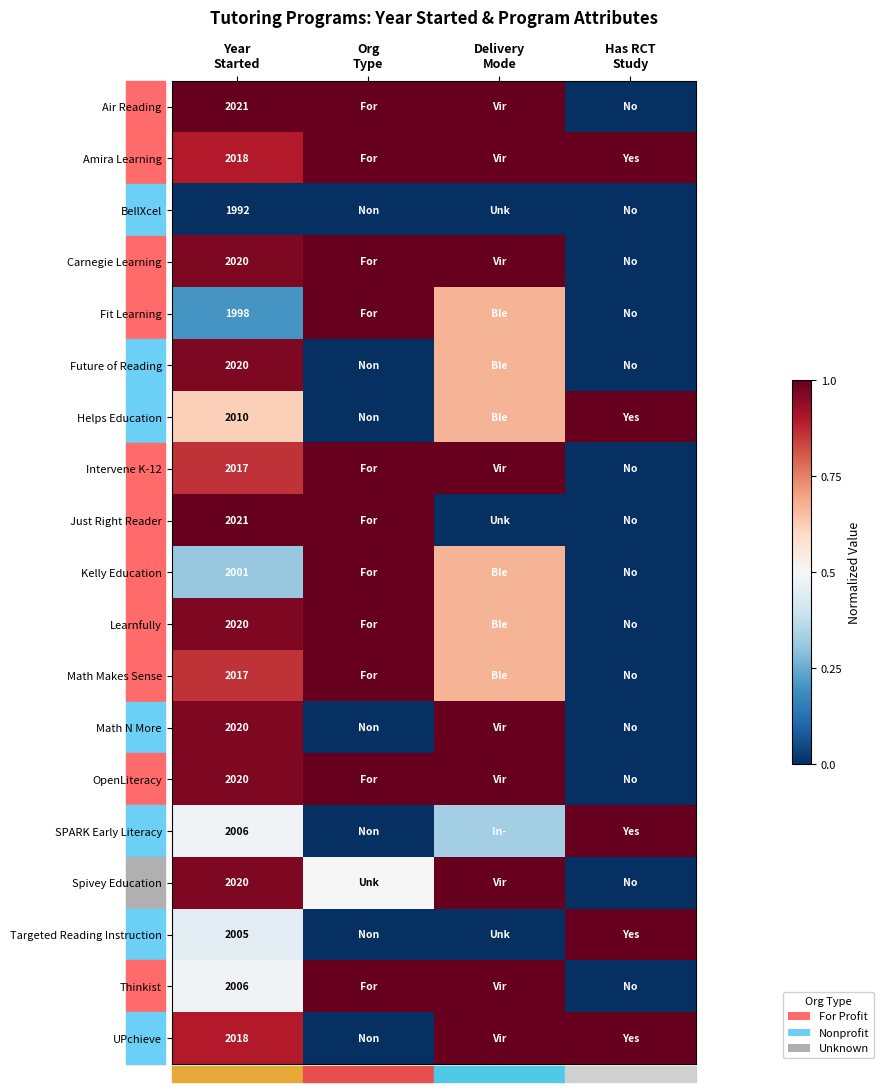

Between Org
Type and Has RCT
Study, which is larger?

Org
Type